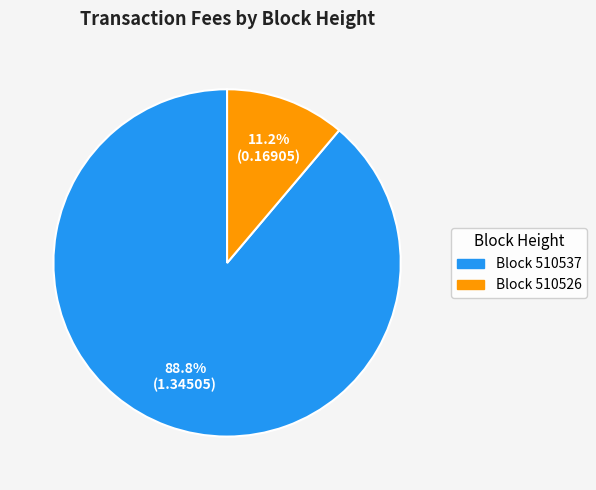

What is the smallest slice in the pie chart?

Block 510526